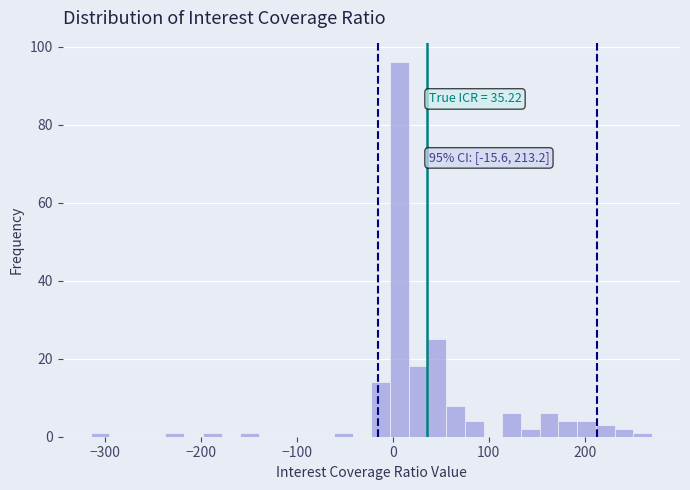

Around what value on the x-axis is the tallest bar? Give the approximate position of its centre, as read against the axis.

10